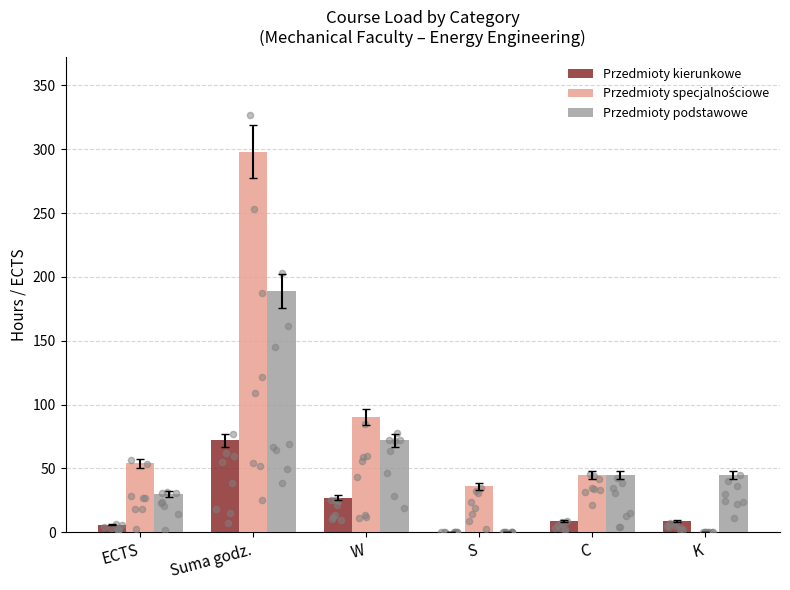

Which series has the widest spread of Y values?

Przedmioty specjalnościowe